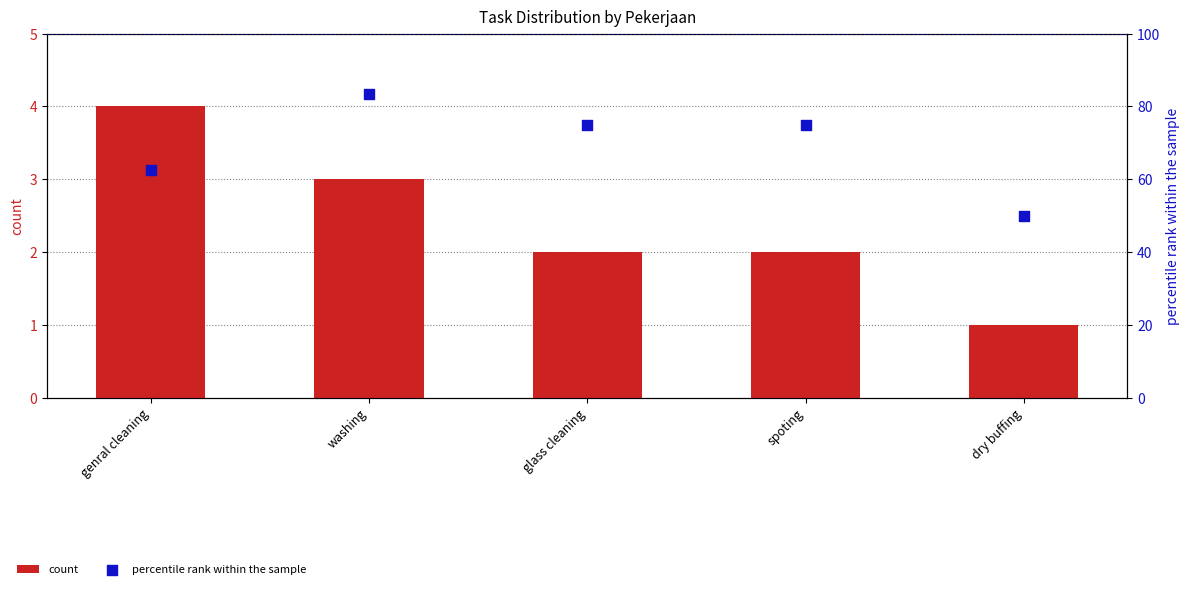

What is the total value across all series at washing?

86.5